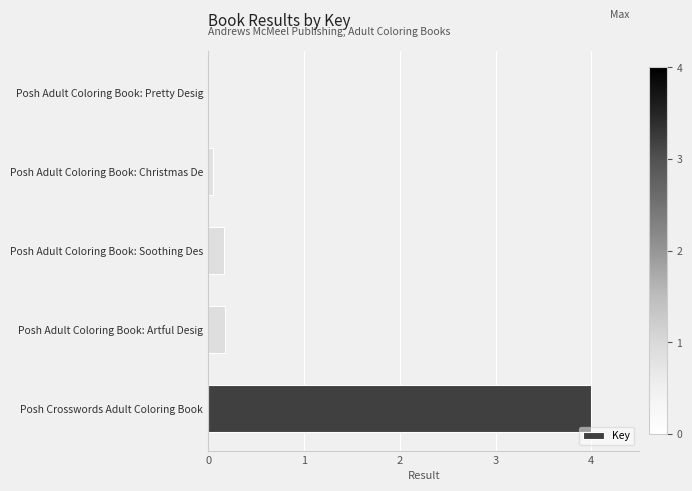

What is the greatest value displayed?

4.0